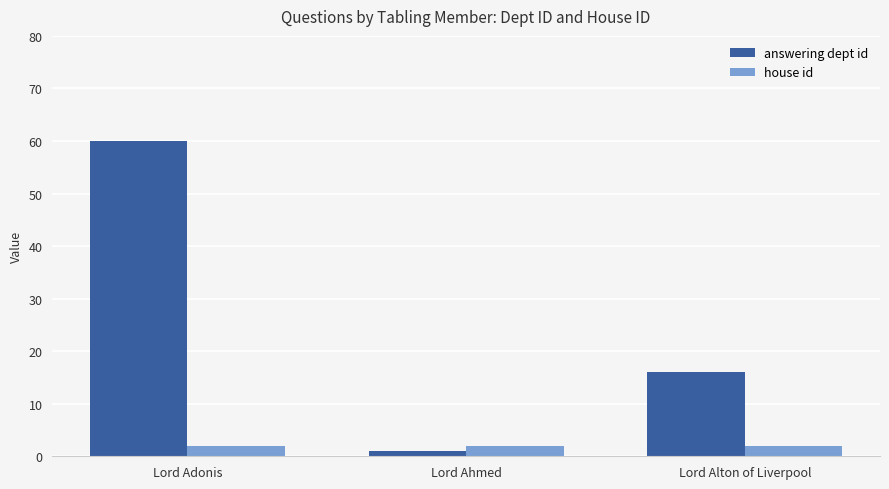

Which series has the widest spread of values?

answering dept id